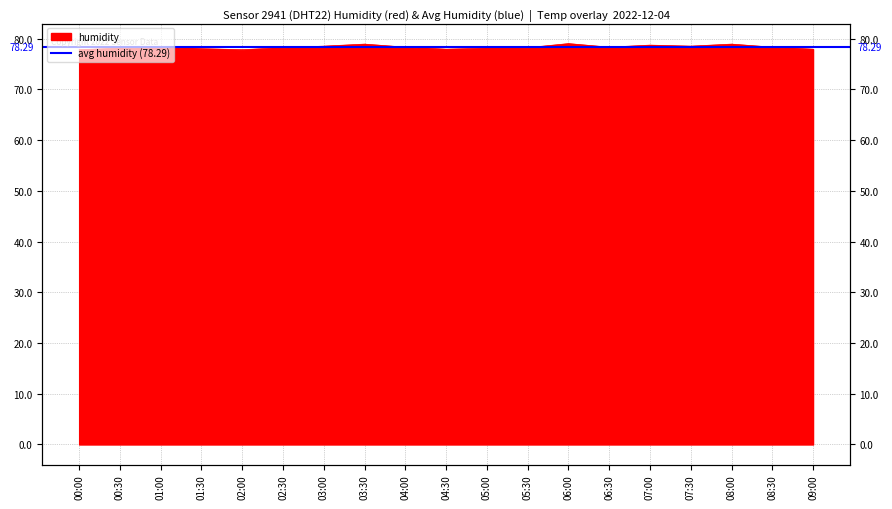

What is the difference between the maximum and minimum values?

1.2